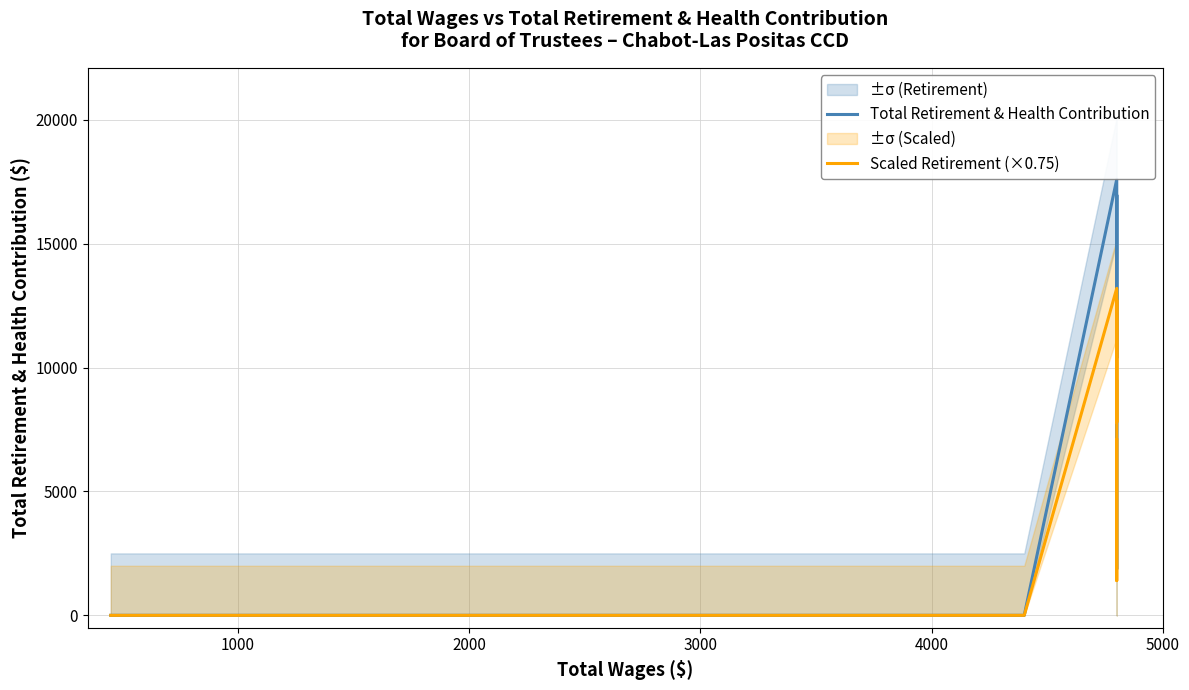

What is the difference between the second highest and second lowest values in the Scaled Retirement (×0.75) series?

12717.0